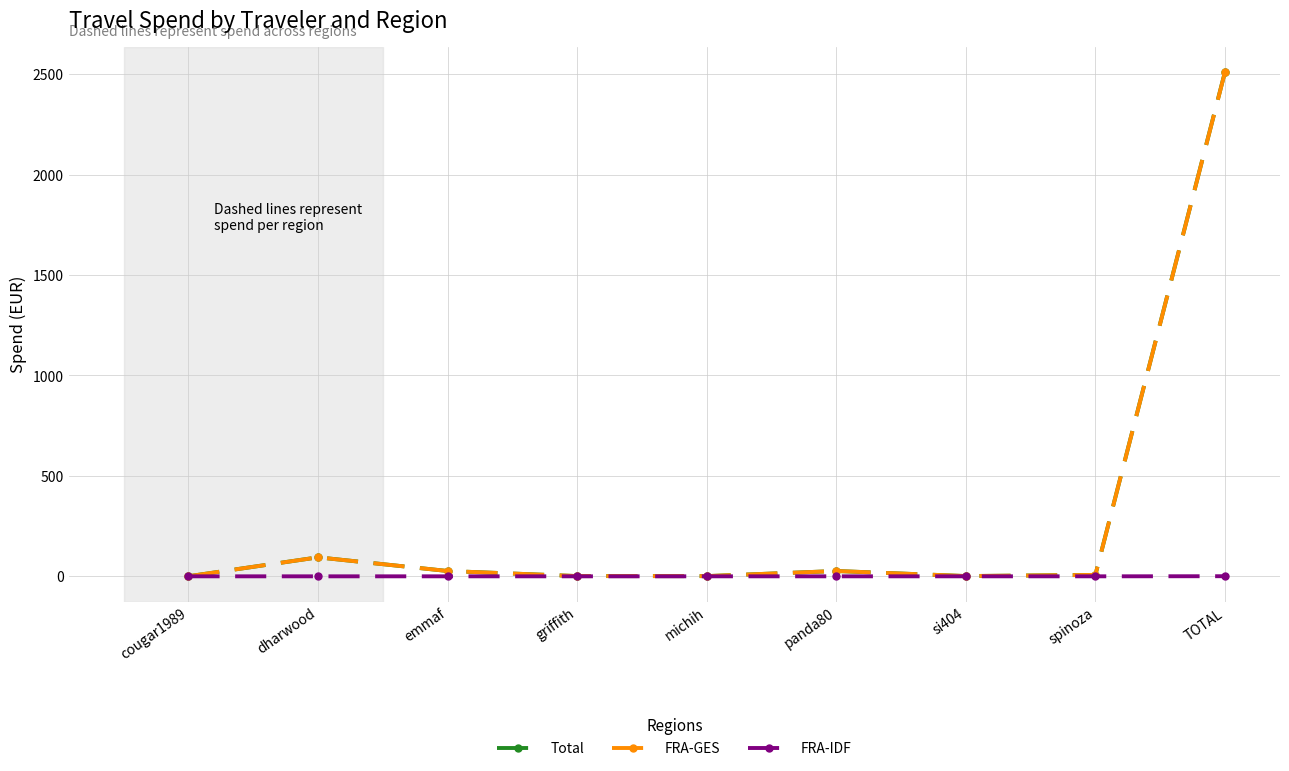

How many lines are shown in the chart?

3